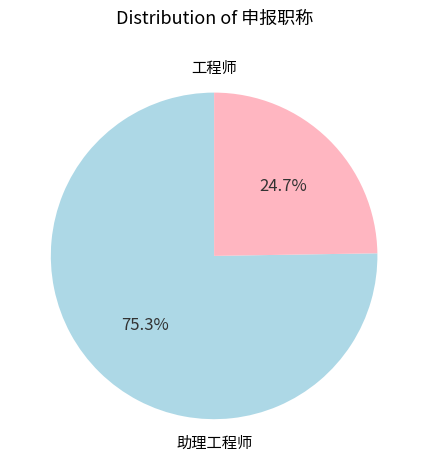

Is there any slice that represents more than half of the pie?

Yes